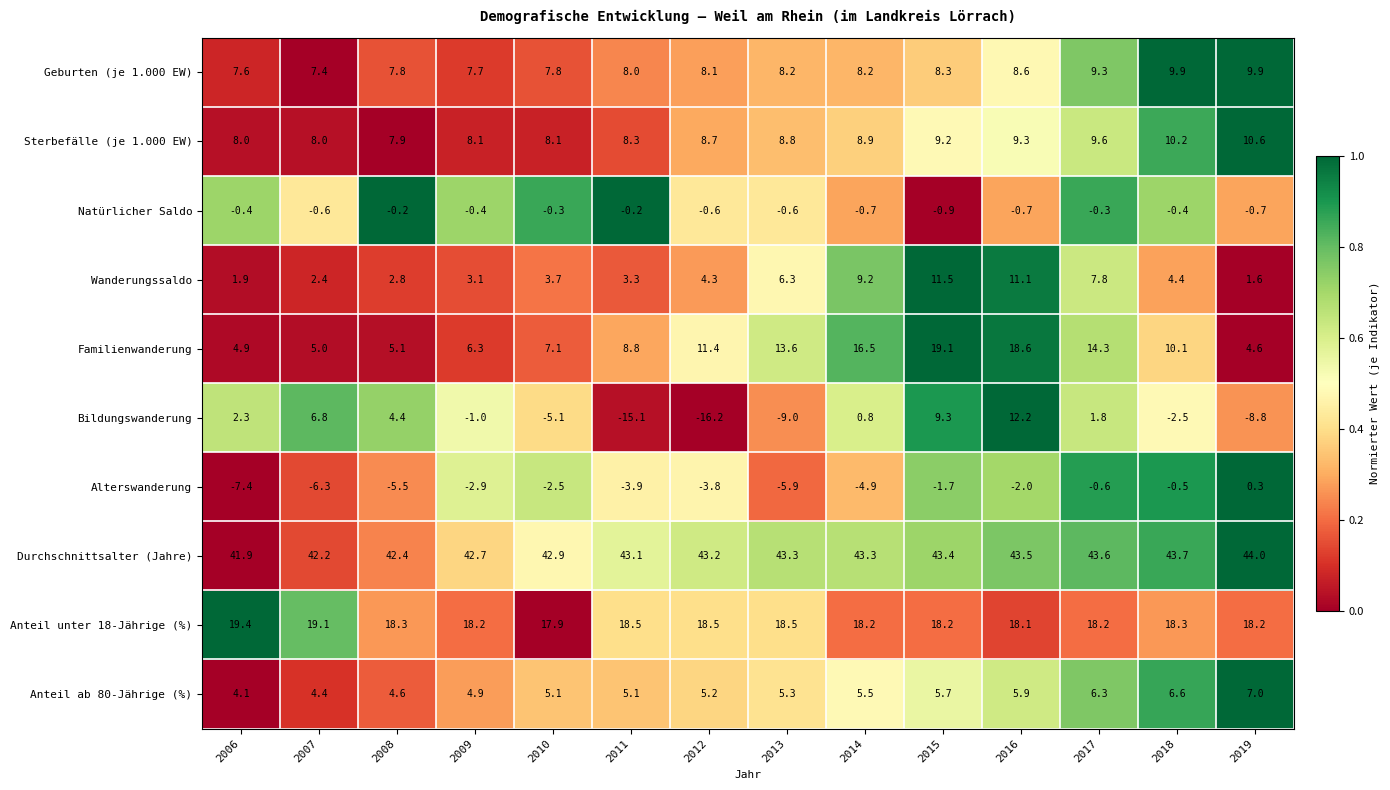

What is the greatest value displayed?

44.0